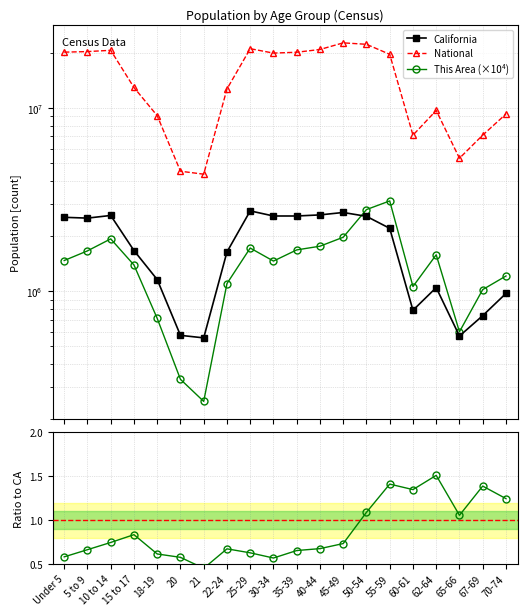

True or false: Area/CA and National intersect in this chart.

False